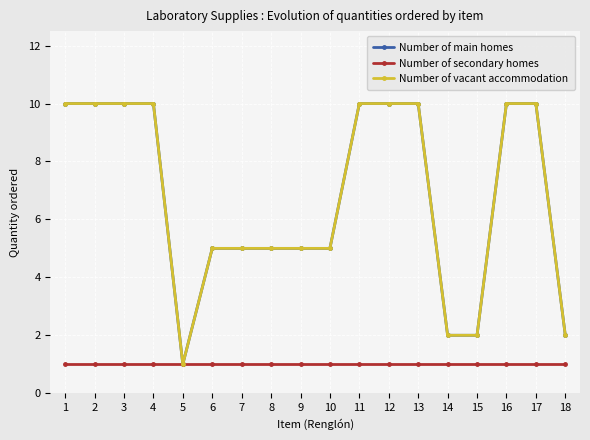

What is the highest value of the Number of main homes series?

10